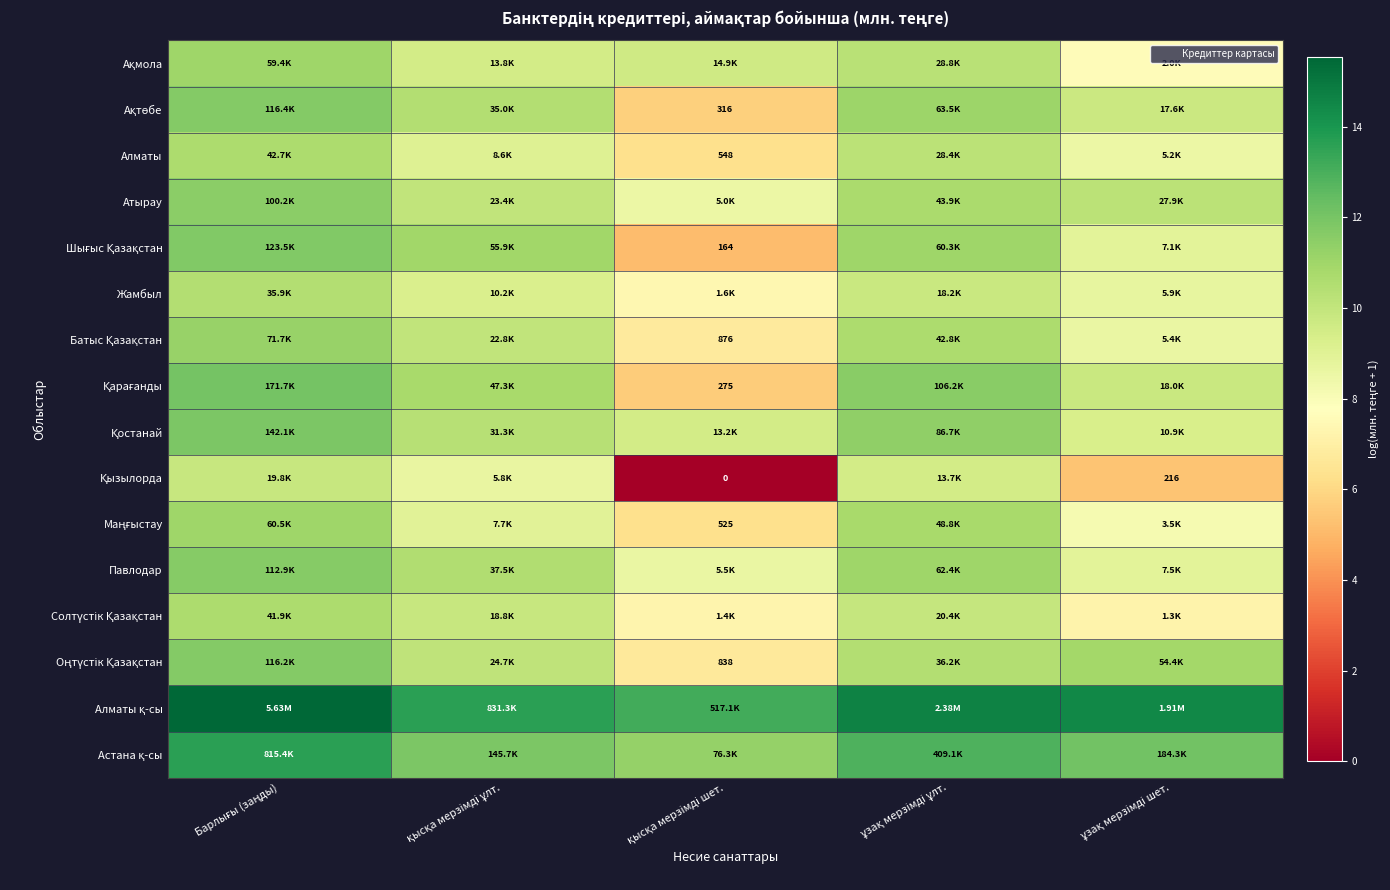

The Оңтүстік Қазақстан series shows 6.8 at қысқа мерзімді ұлт.. True or false?

False